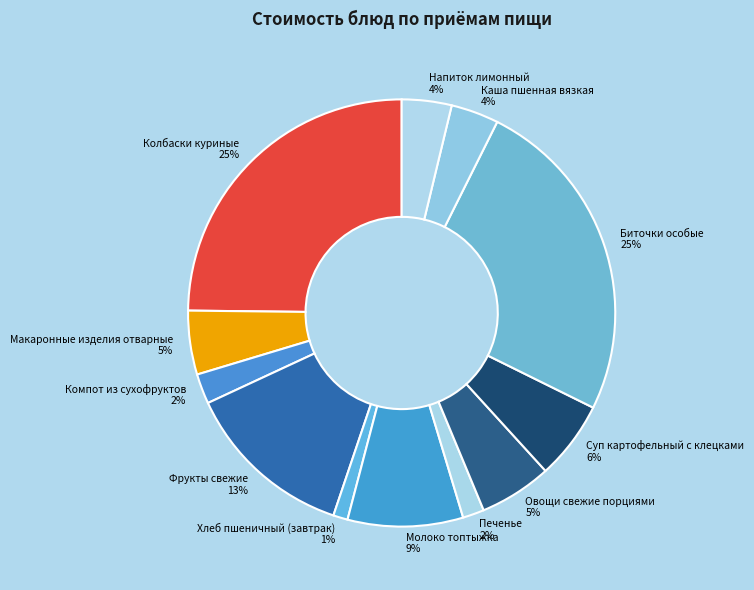

To the nearest percent, what is the difference between the largest and smallest slice percentages?

24%